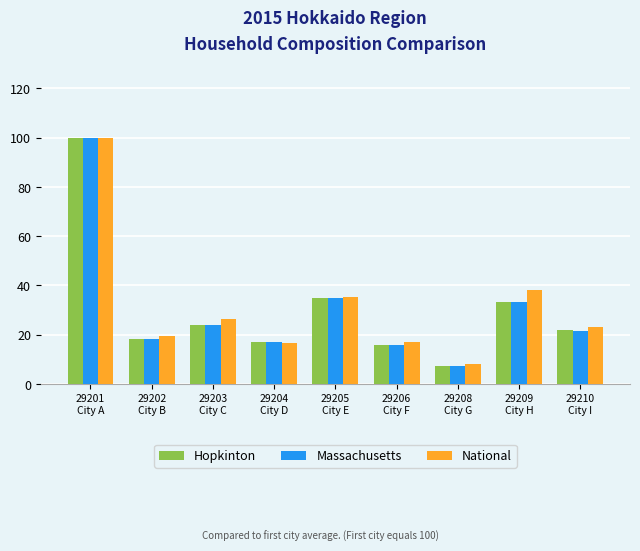

At which label does National reach its minimum?

29208
City G